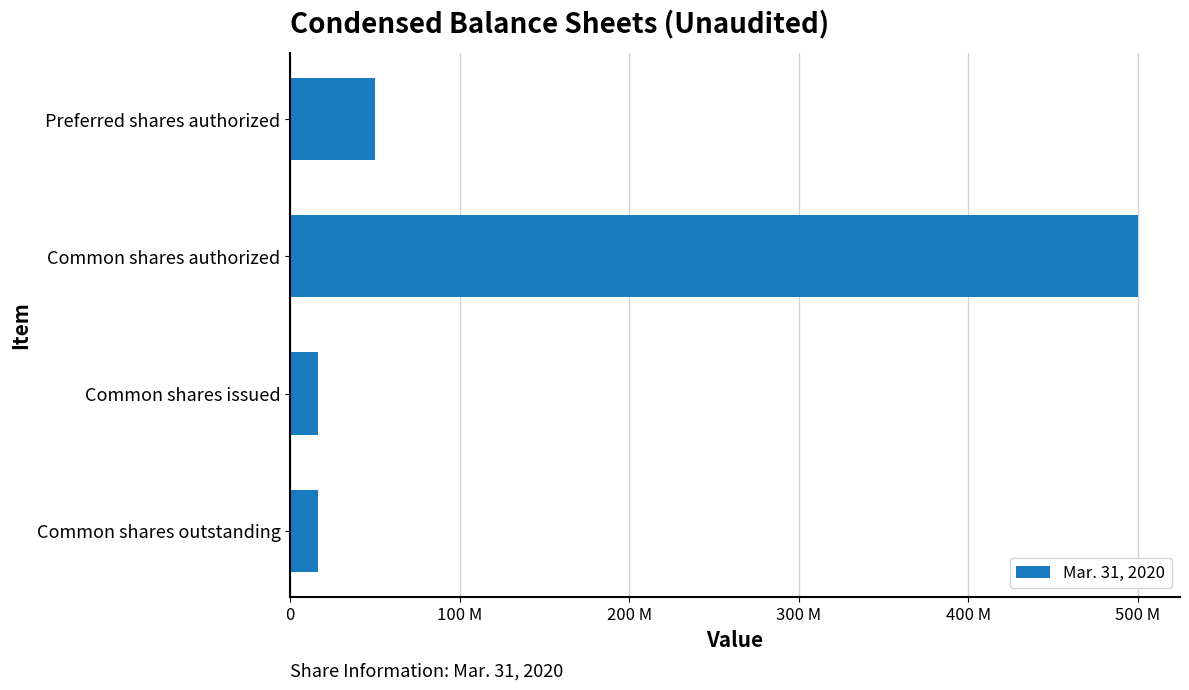

Does the chart contain any negative values?

No